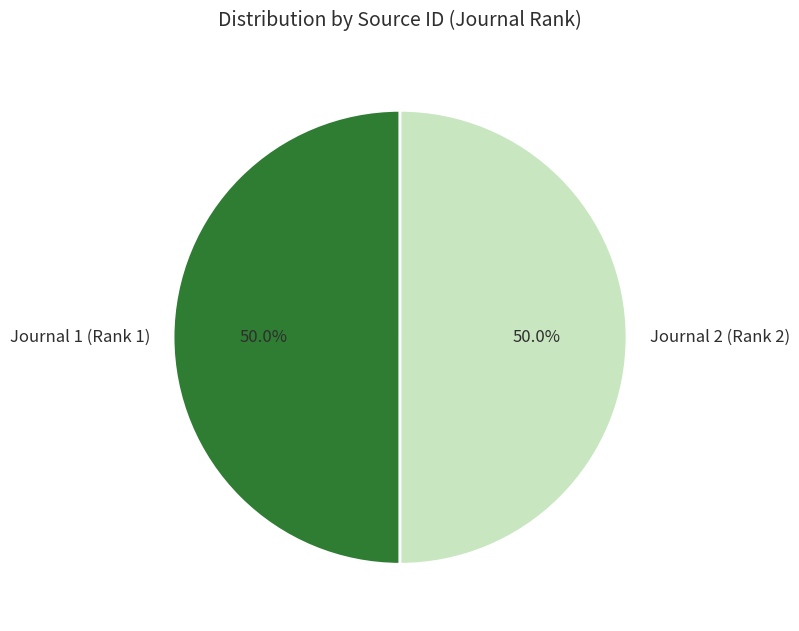

How much of the chart is everything except Journal 1 (Rank 1)?

50.0%